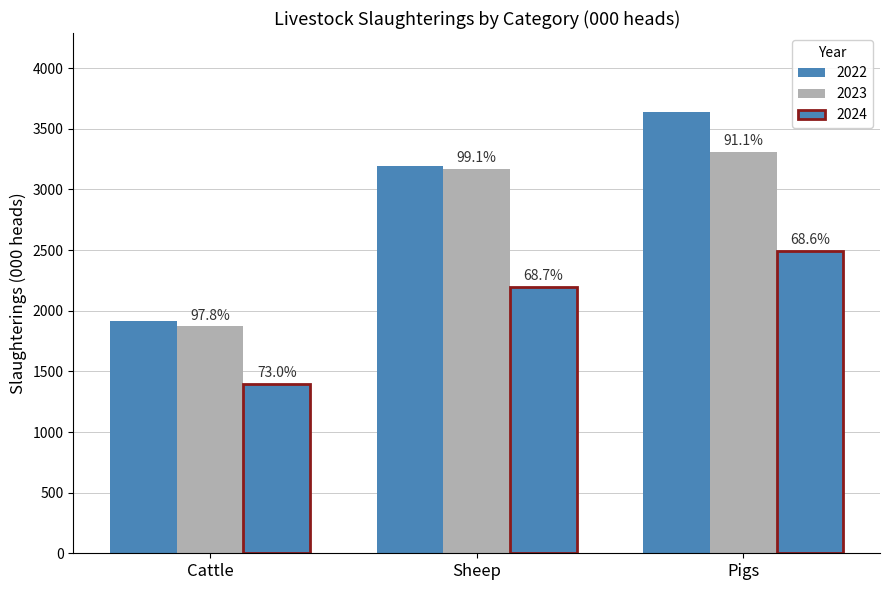

List the labels in order of 2024 value, smallest first.

Cattle, Sheep, Pigs